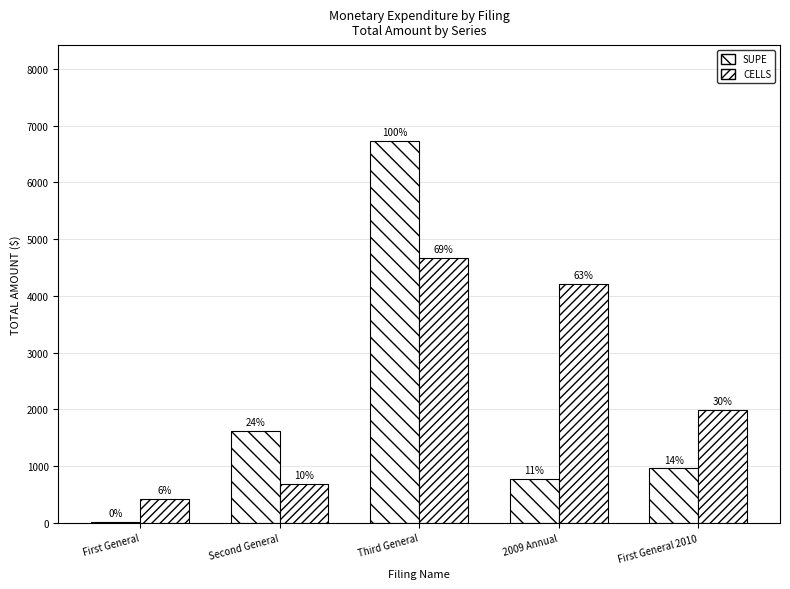

What is the label of the 3rd bar from the left?

Third General